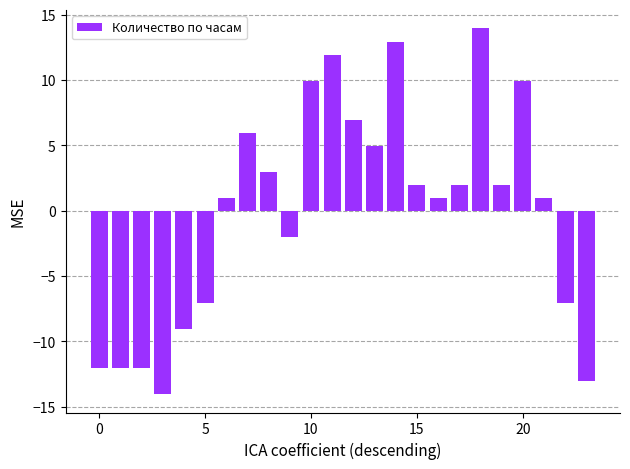

What is the difference between the maximum and second lowest values?

27.0